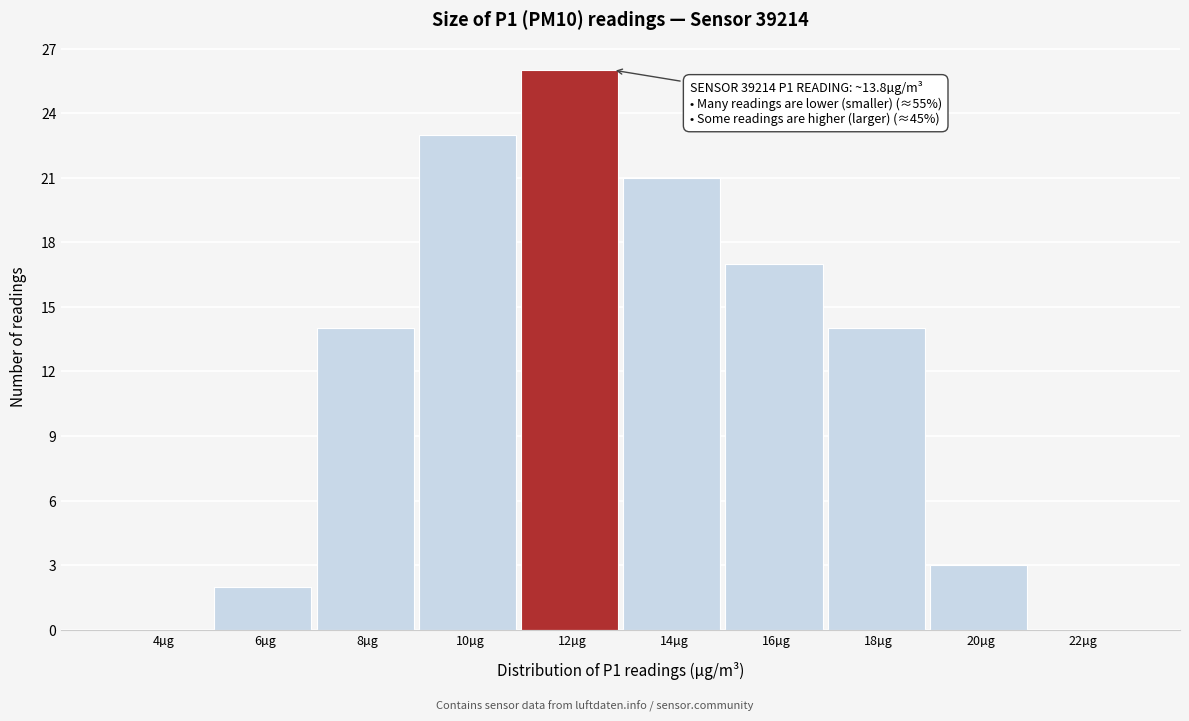

Reading left to right, transcribe all the data shown in this chart.

4µg=0	6µg=2	8µg=14	10µg=23	12µg=26	14µg=21	16µg=17	18µg=14	20µg=3	22µg=0